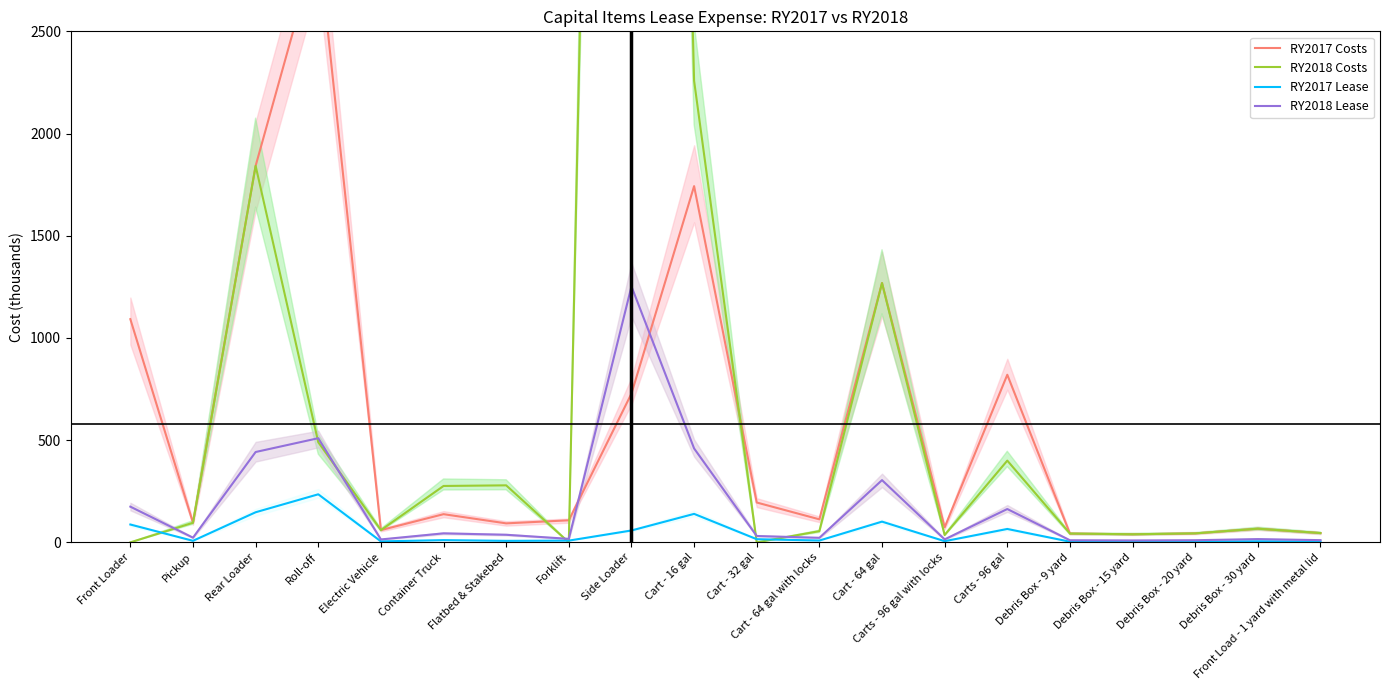

What are all the series names shown in the legend?

RY2017 Costs, RY2018 Costs, RY2017 Lease, RY2018 Lease